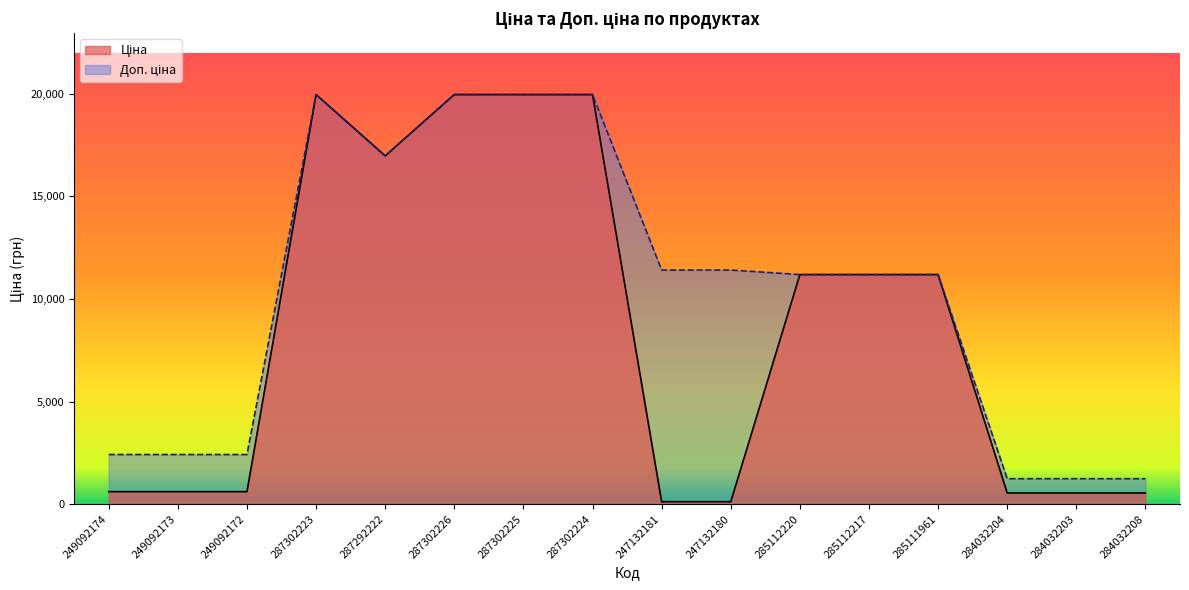

Between 249092173 and 287302224, which series saw the biggest shift?

Ціна